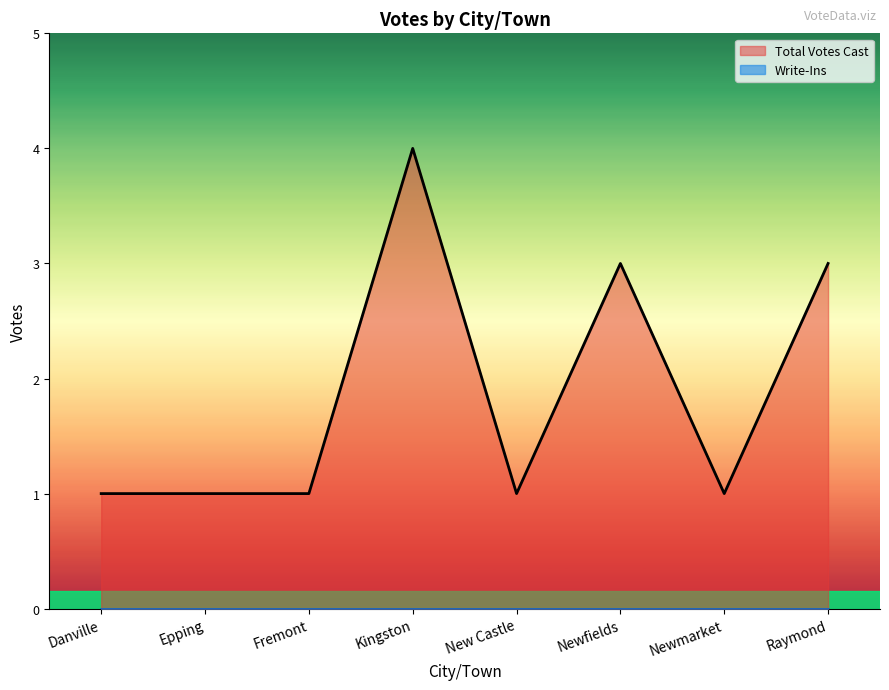

Read the value at Raymond.

3